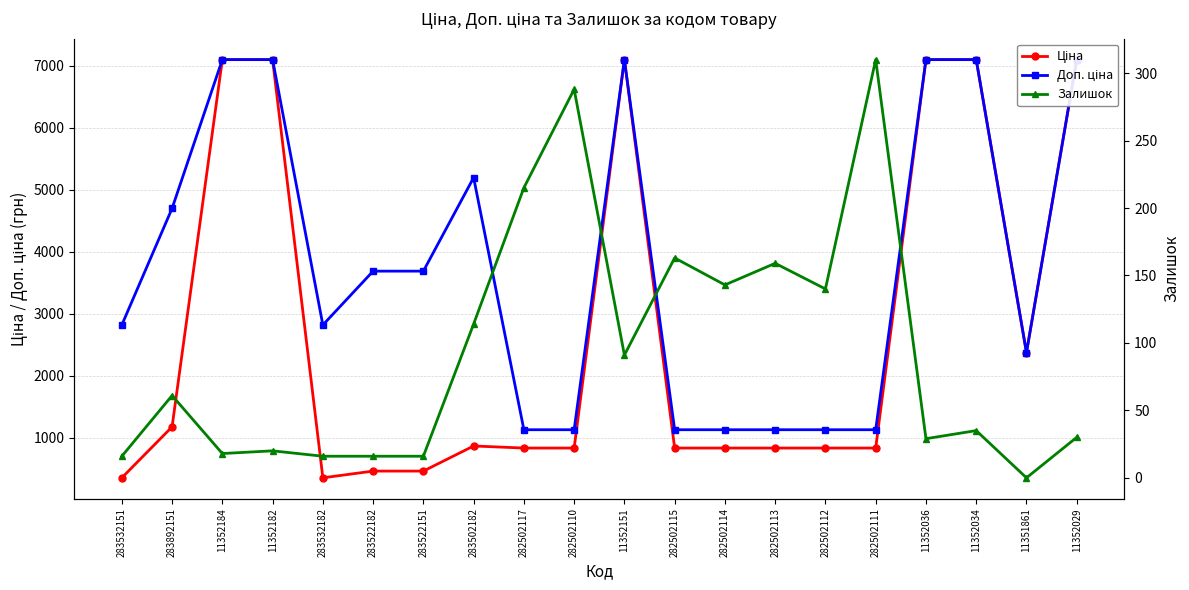

What is the label of the 19th point from the left?

11351861